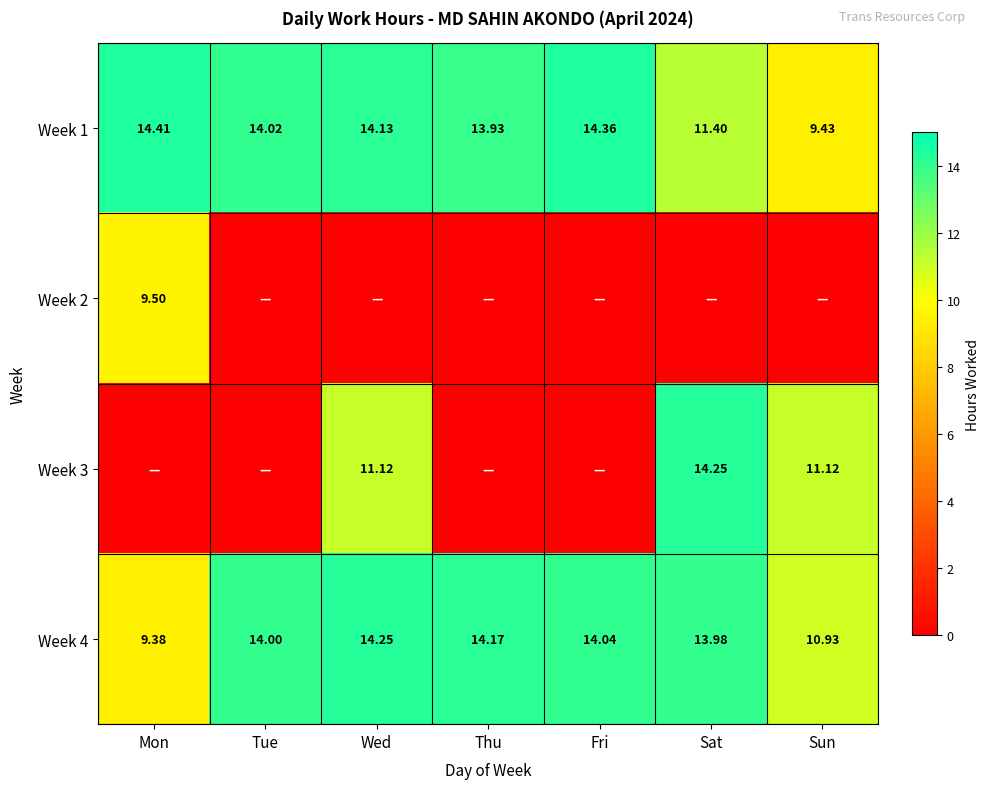

At which label is Week 1 closest to 11?

Sat